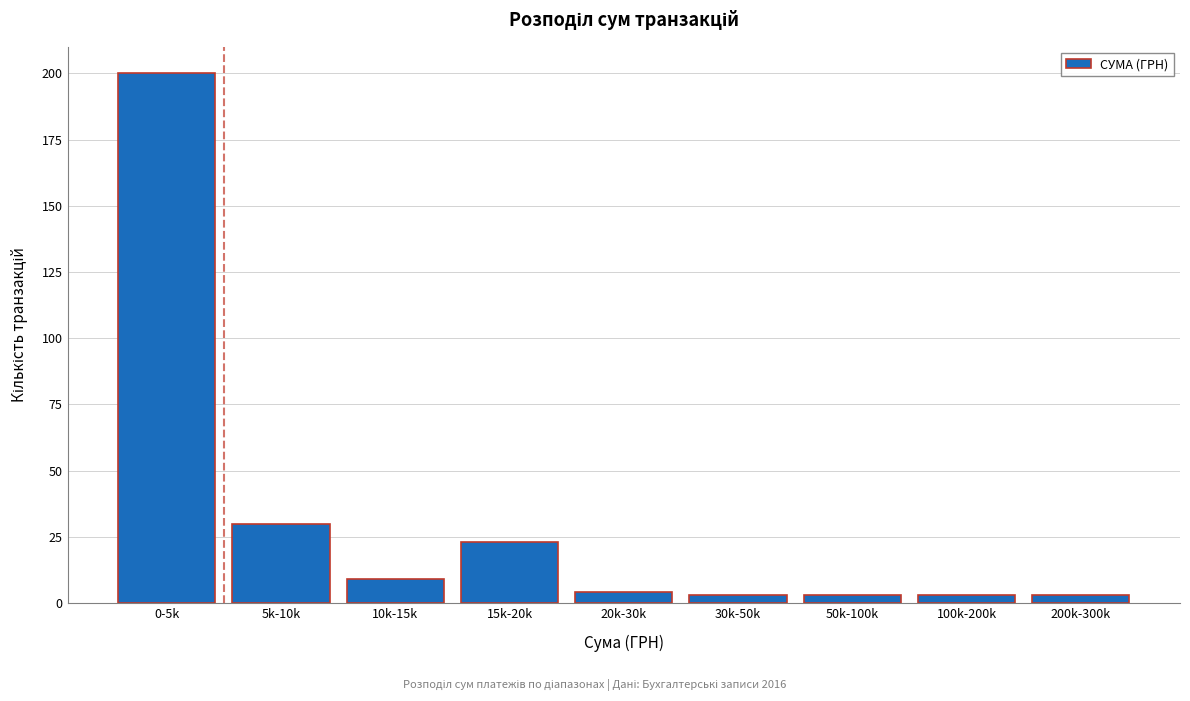

Reading left to right, list all the values displayed in this chart.

200	30	9	23	4	3	3	3	3